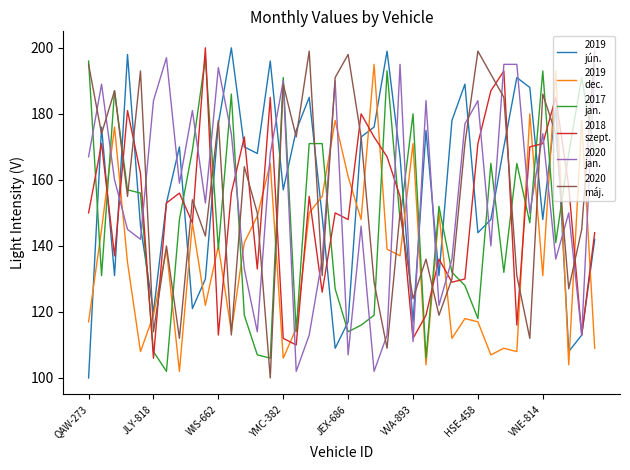

What is the smallest value displayed?

100